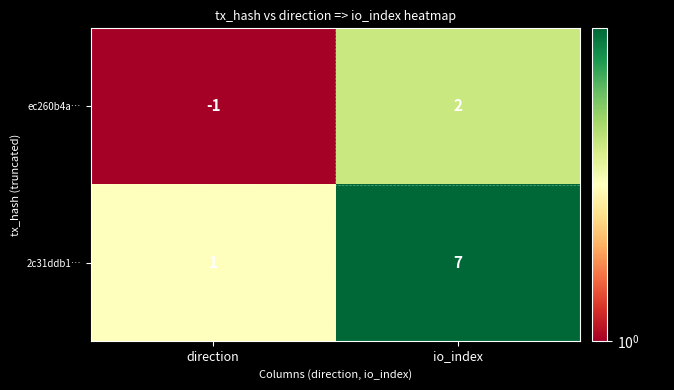

What is the difference between the 2c31ddb1… values at direction and io_index?

6